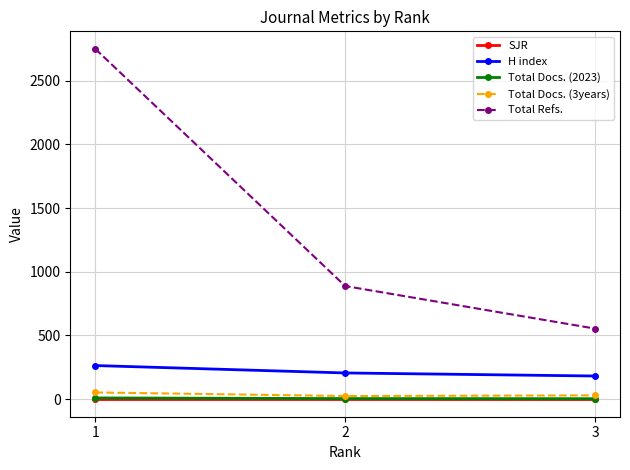

How many lines are shown in the chart?

5